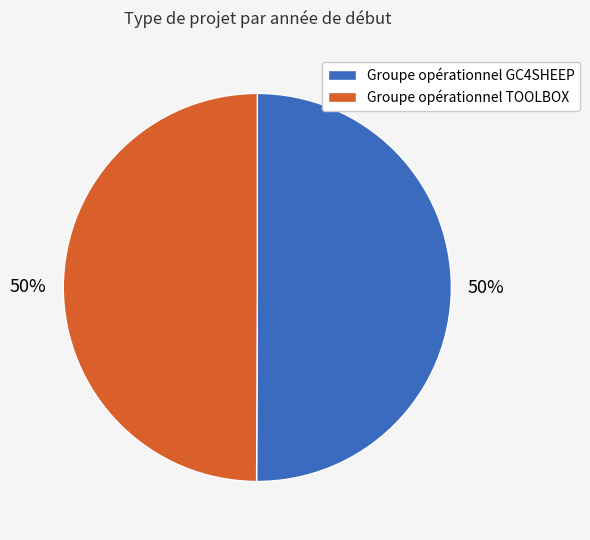

What percentage is the Groupe opérationnel TOOLBOX slice, to the nearest percent?

50%